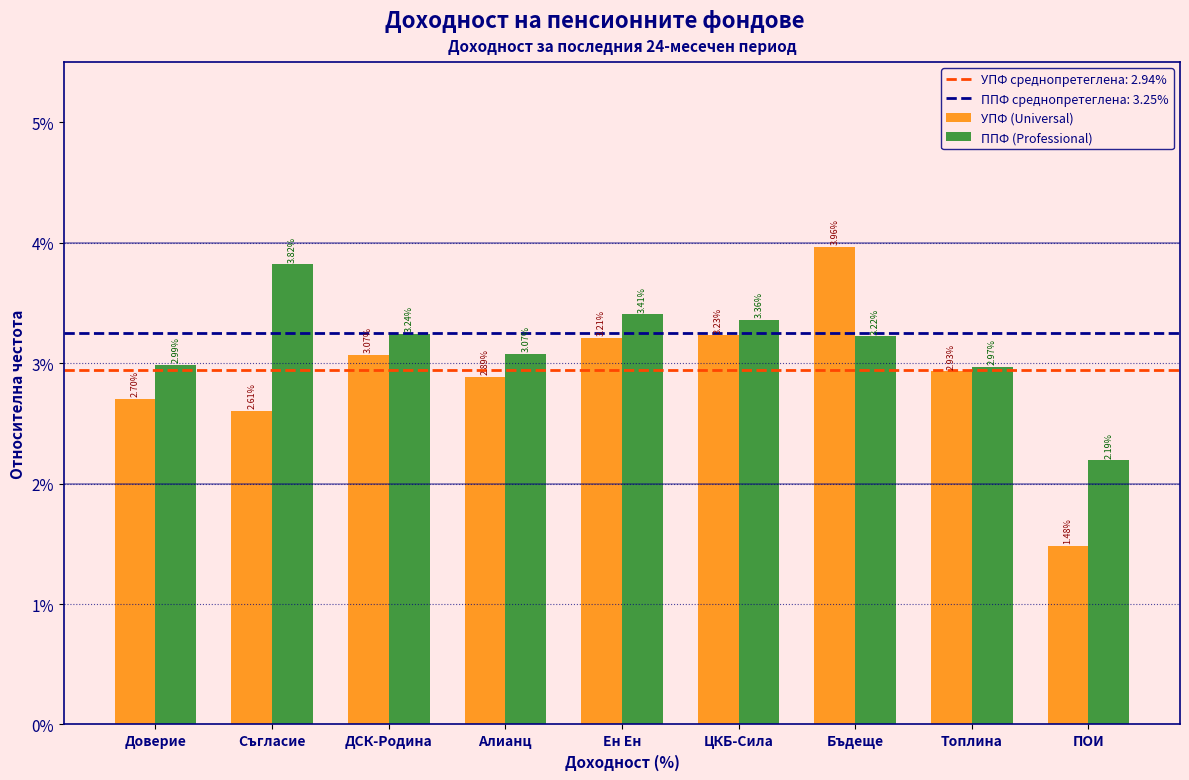

Which category has the highest value in the ППФ (Professional) series?

Съгласие